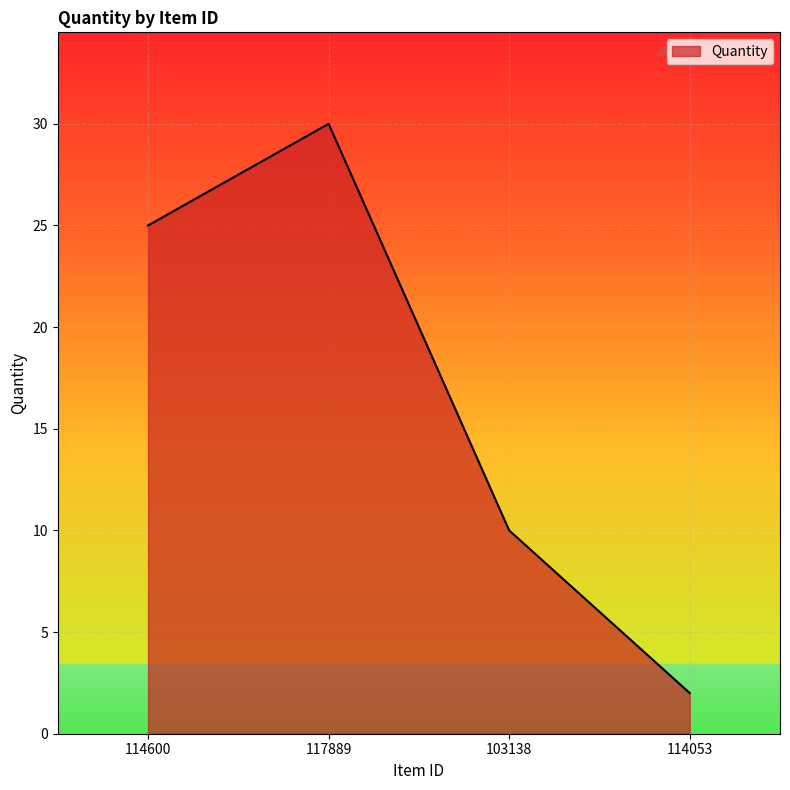

What is the sum of all values?

67